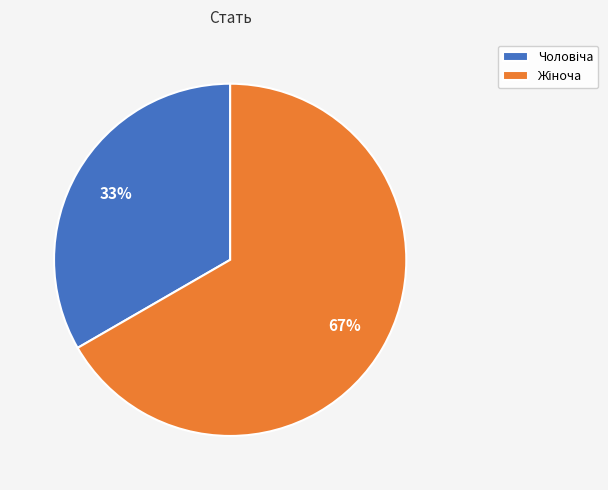

Is there any slice that represents more than half of the pie?

Yes